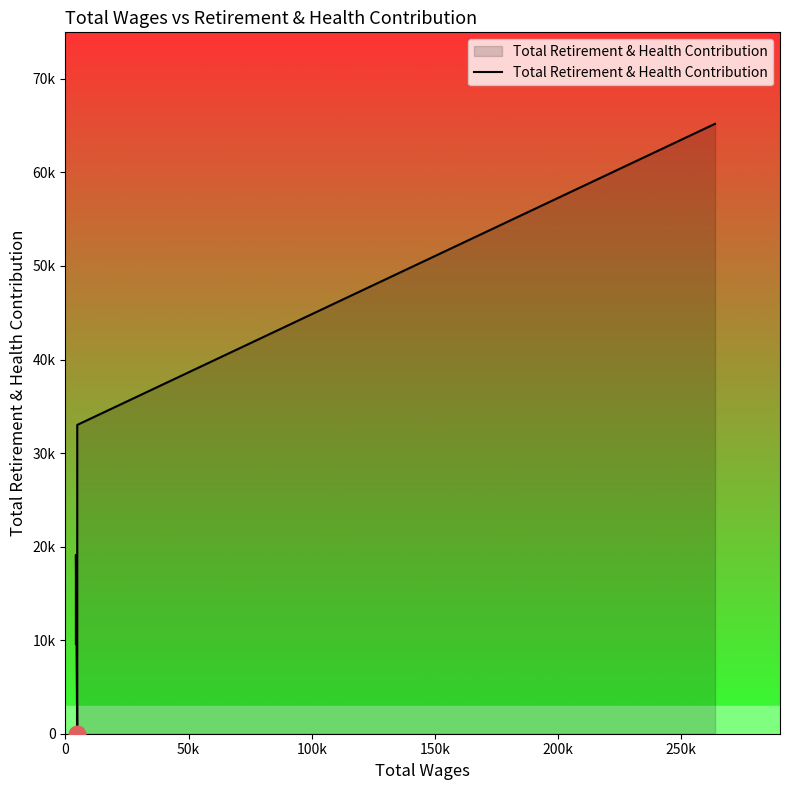

What is the difference between the maximum and second lowest values?

55586